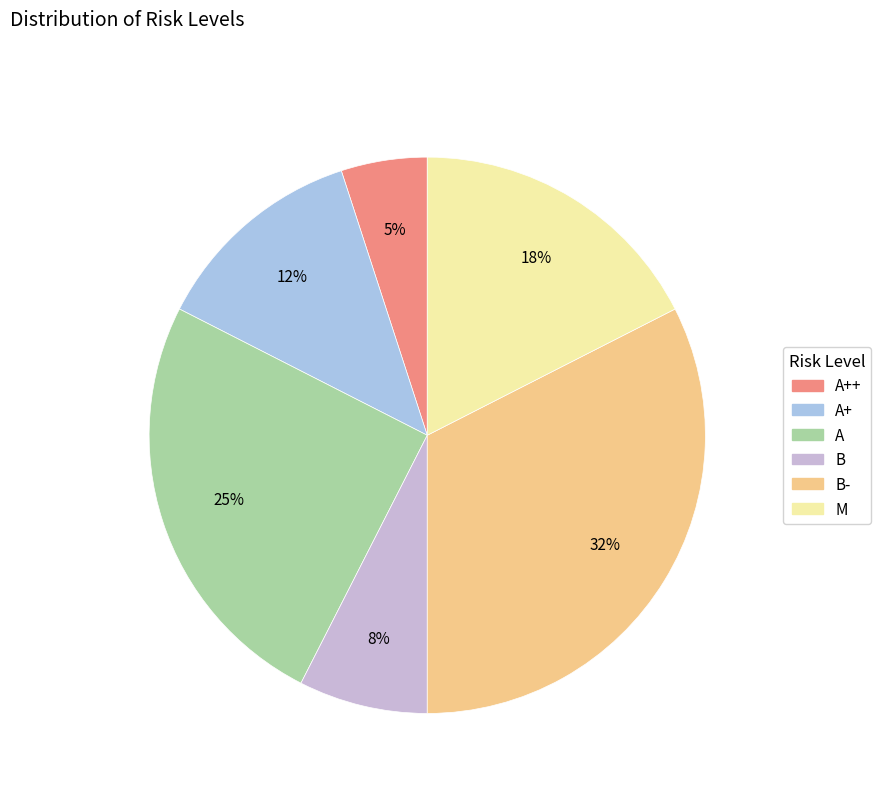

Does A account for over 50% of the chart?

No